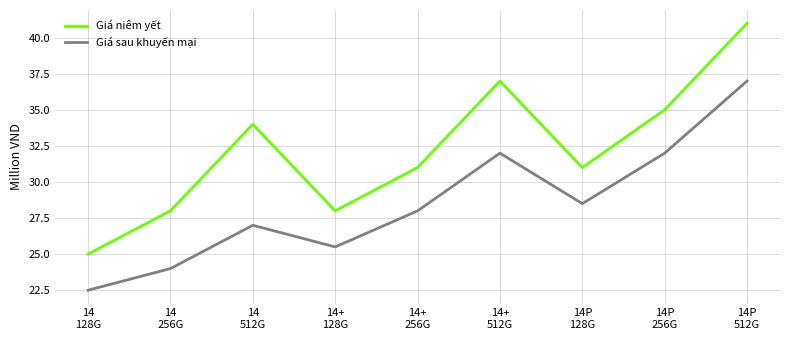

What is the difference between the maximum and minimum values in the Giá sau khuyến mại series?

14.5